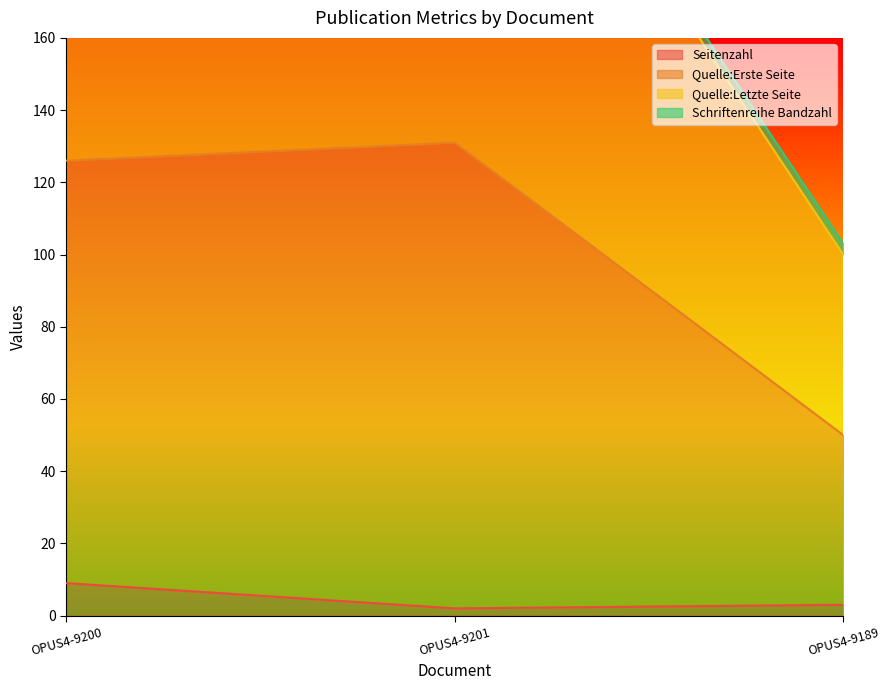

What is the minimum value shown in the chart?

2